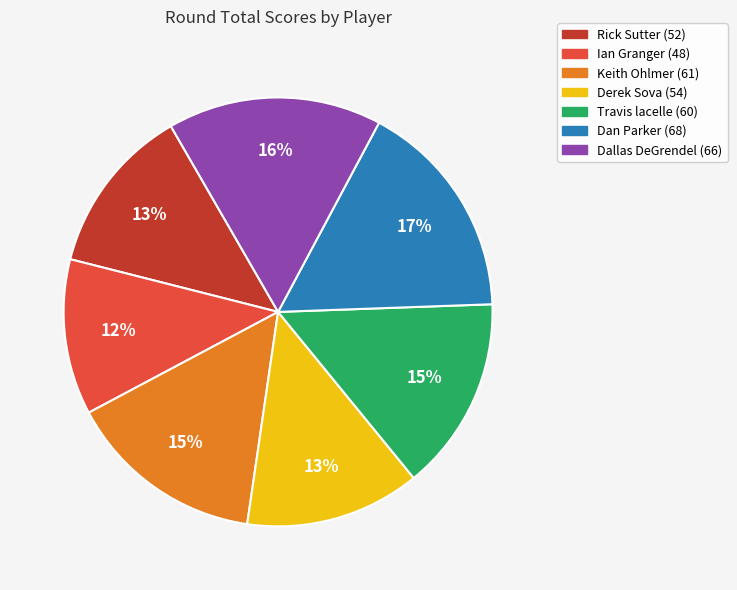

What is the ratio of the value at Travis lacelle to the value at Keith Ohlmer?

1.0